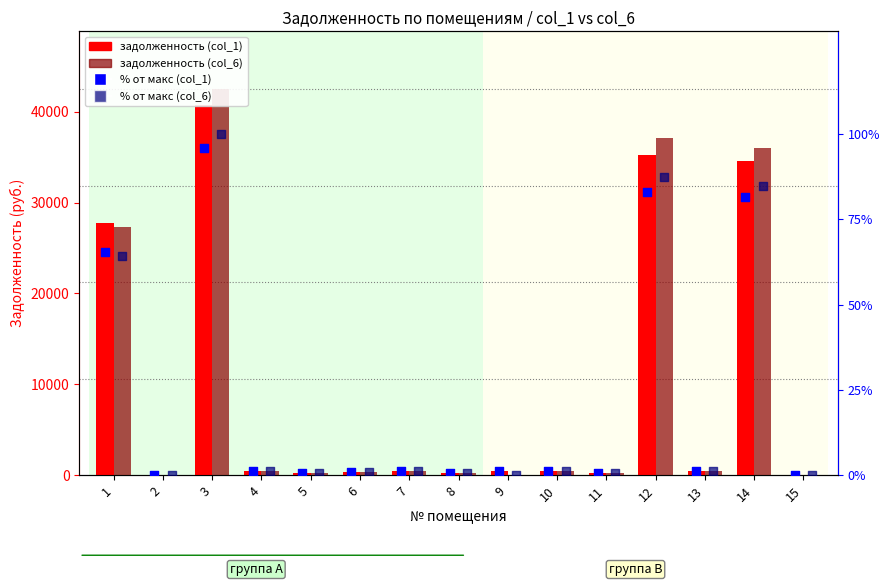

At which category is the sum across all series the highest?

3